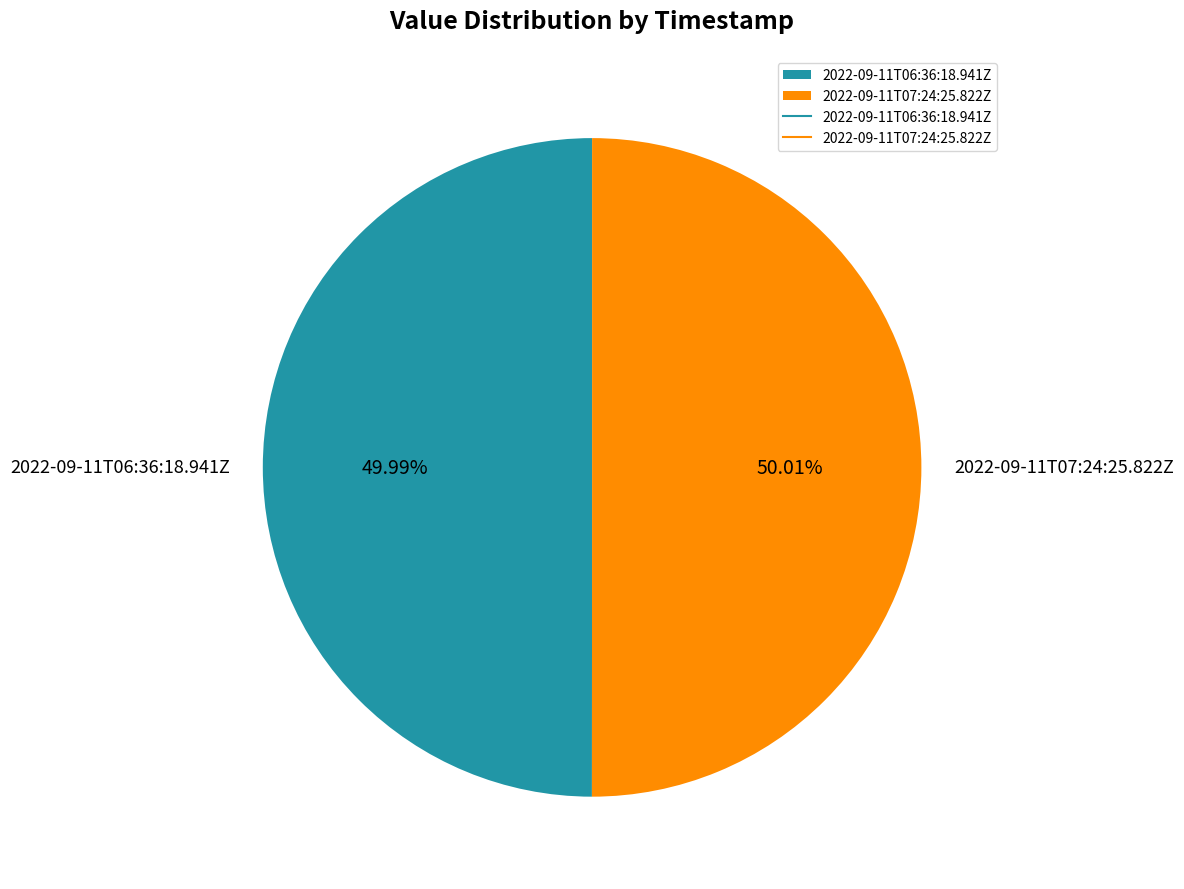

What is the ratio of the value at 2022-09-11T06:36:18.941Z to the value at 2022-09-11T07:24:25.822Z?

1.0